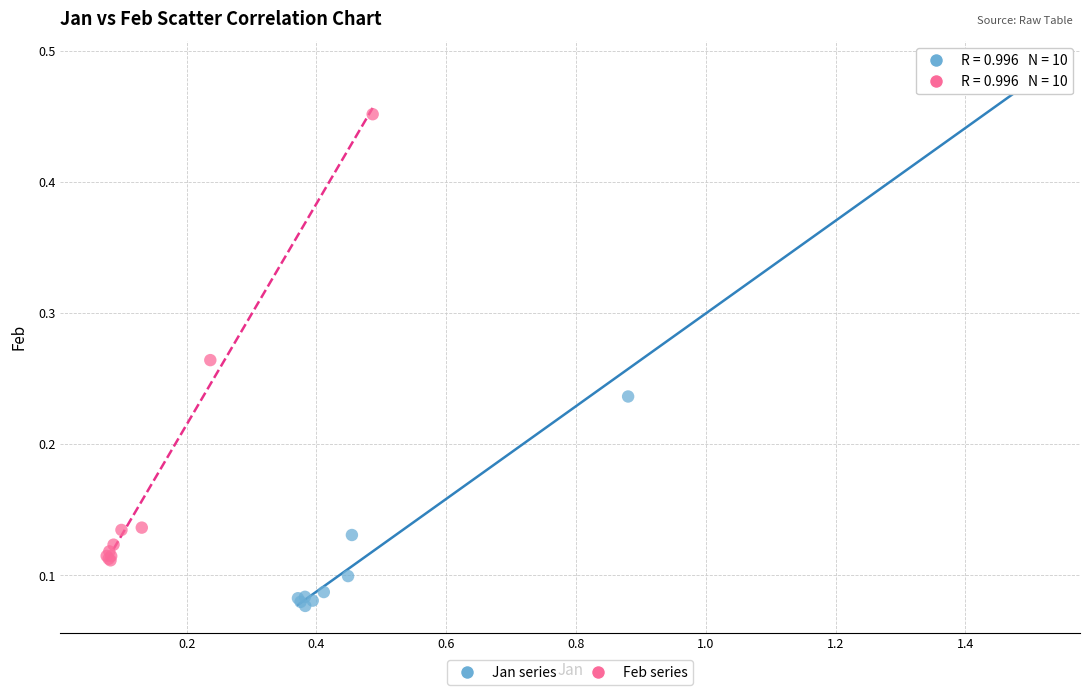

Which series has the largest Y range (max minus min)?

Jan series